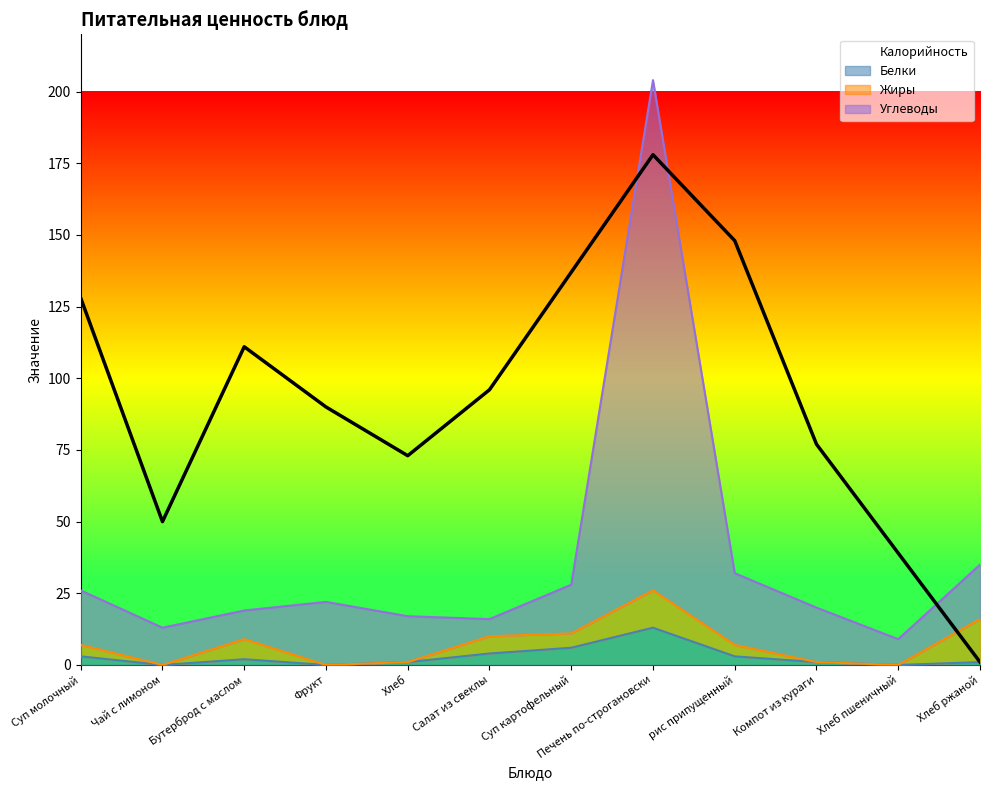

How many lines are shown in the chart?

3